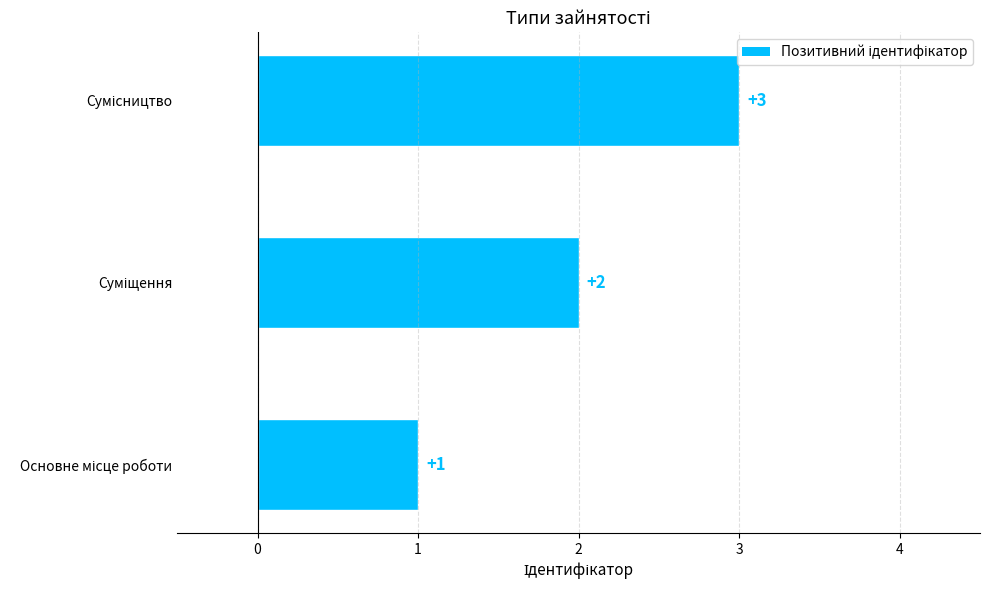

What is the maximum value shown in the chart?

3